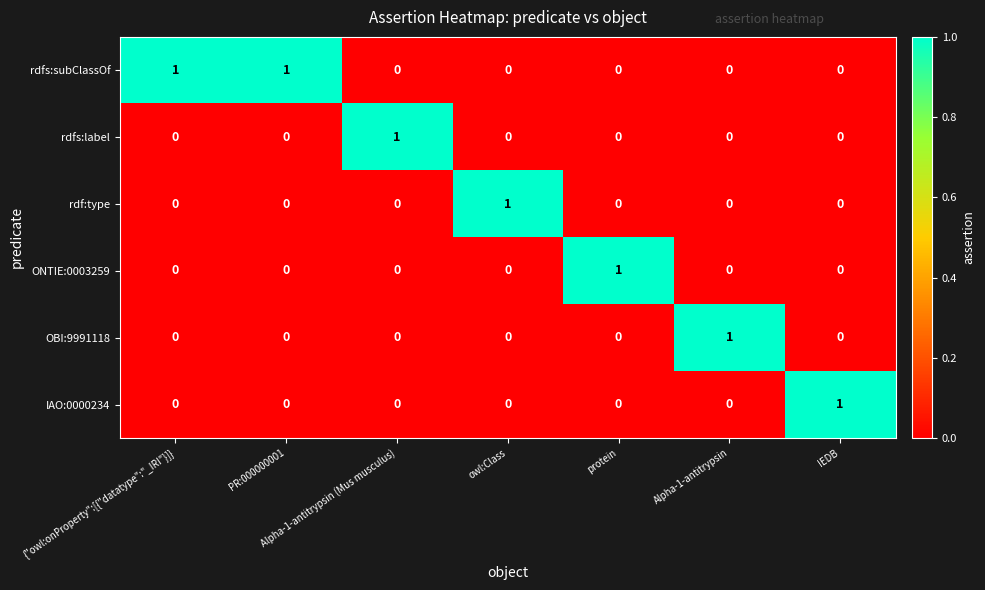

Which category has the highest value in the OBI:9991118 series?

Alpha-1-antitrypsin